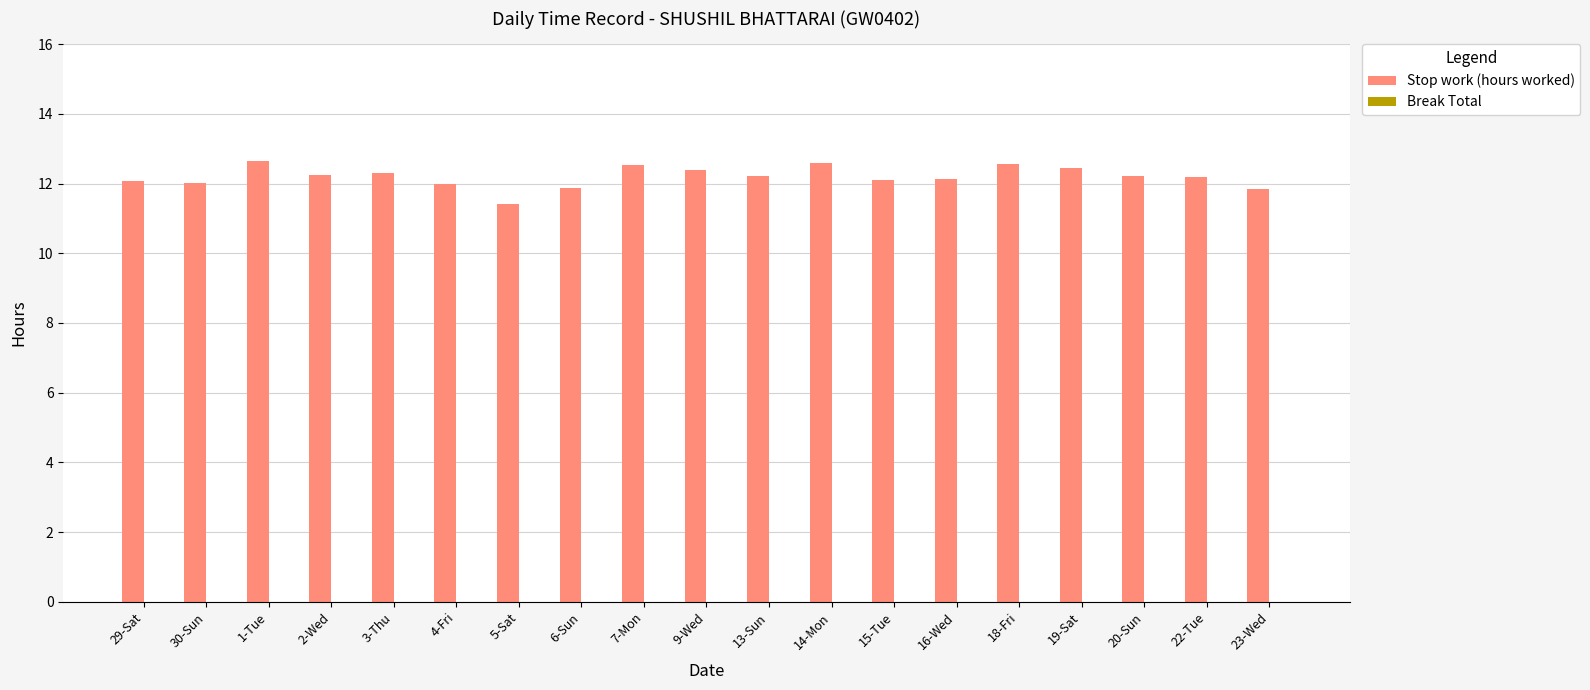

Count the number of categories in the chart.

19